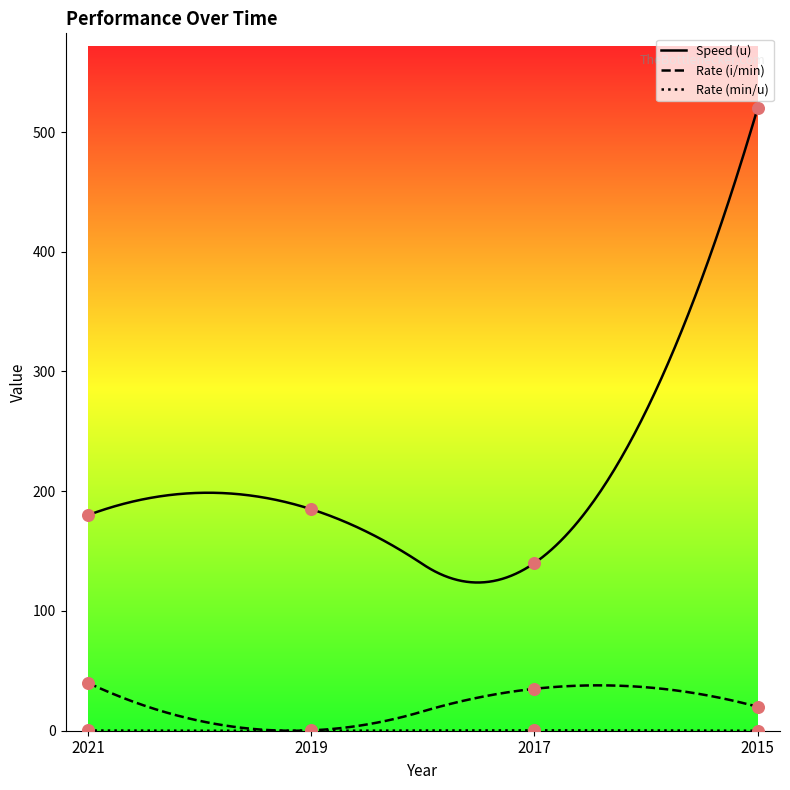

What are all the series names shown in the legend?

Speed (u), Rate (i/min), Rate (min/u)